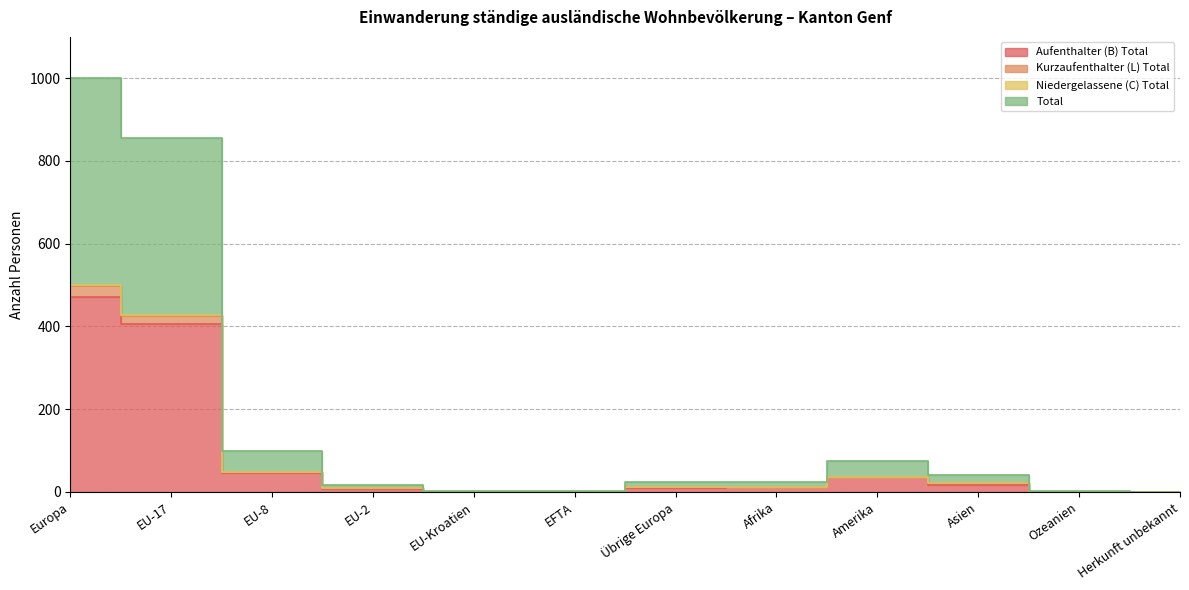

Is it true that Kurzaufenthalter (L) Total equals 37 at Amerika?

True